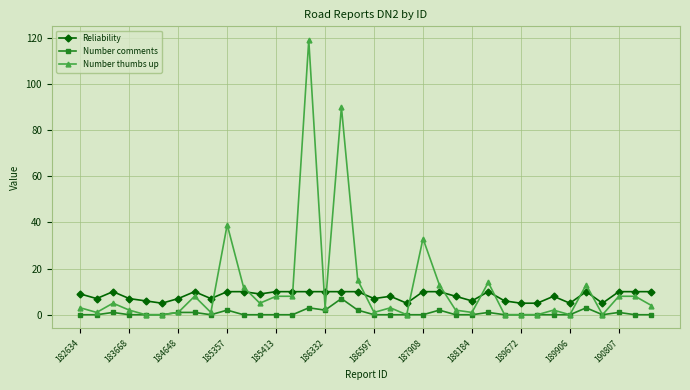

Does the chart display data point markers on the line(s)?

Yes